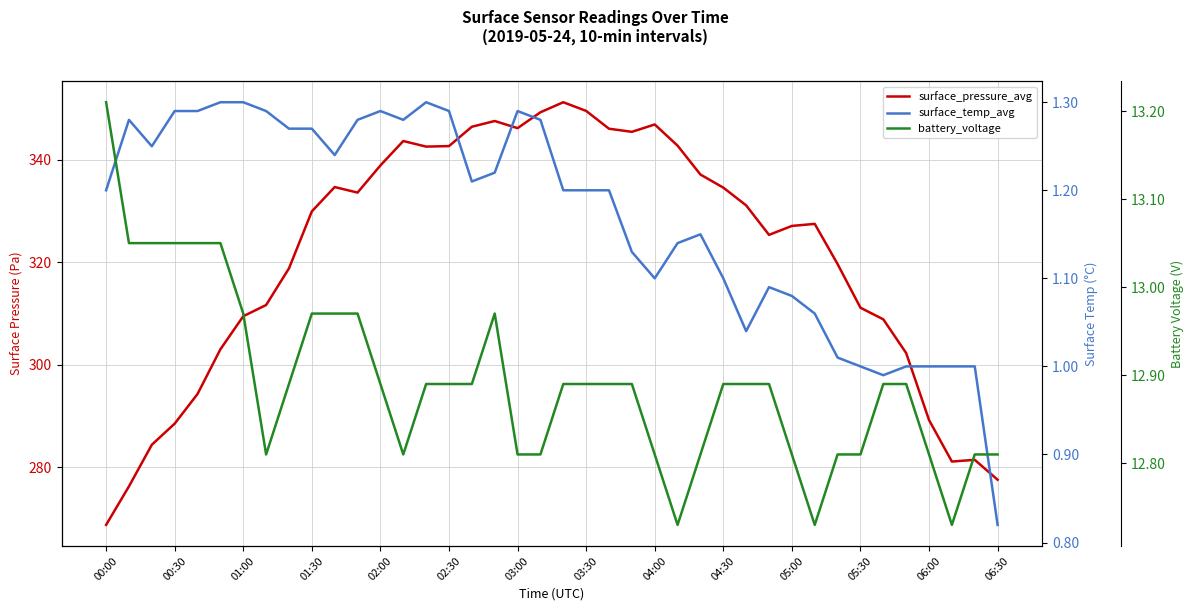

Is the value of surface_temp_avg at 27 greater than the value of battery_voltage at 22?

No